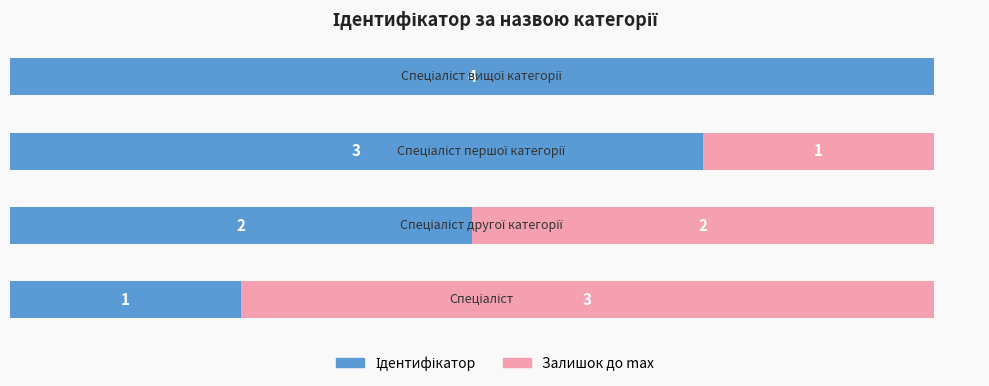

How many values in Залишок до max are above zero?

3